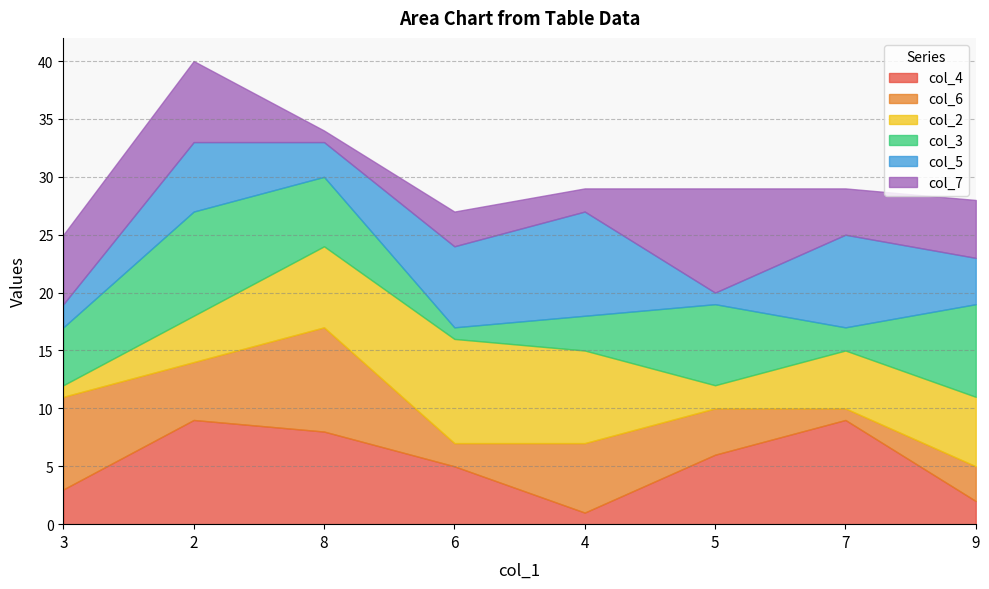

True or false: col_3 has a value of 6 at 1.

False